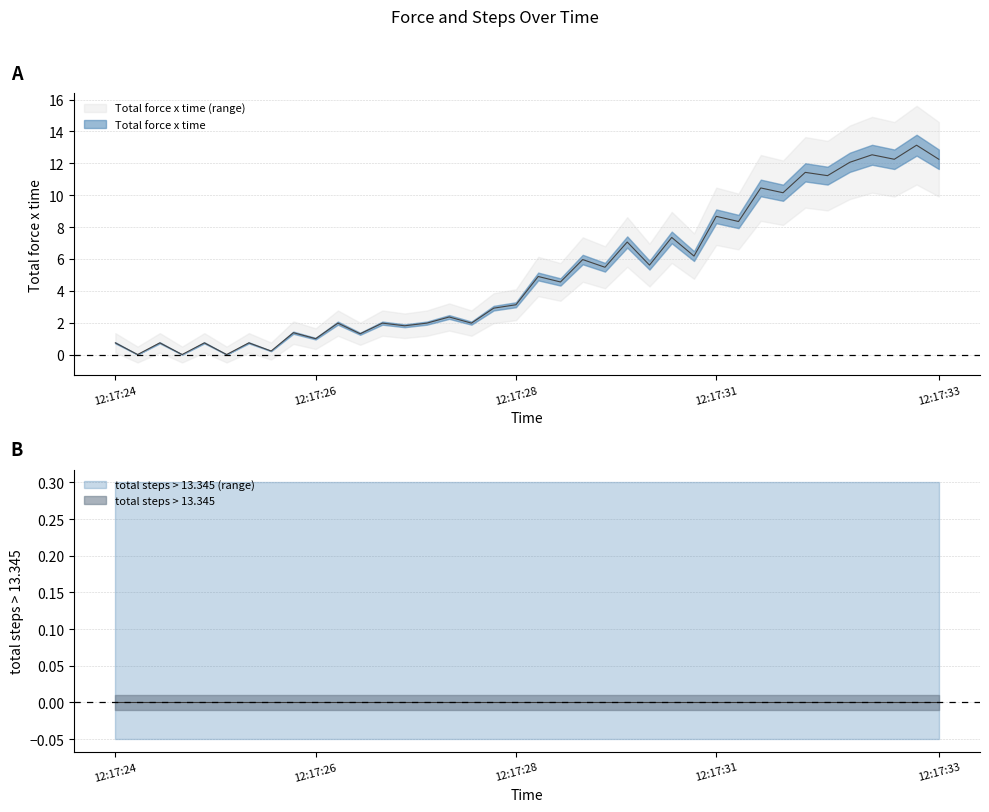

List the labels in order of value, smallest first.

12:17:24, 12:17:24, 12:17:25, 12:17:25, 12:17:24, 12:17:24, 12:17:25, 12:17:25, 12:17:26, 12:17:27, 12:17:26, 12:17:27, 12:17:26, 12:17:27, 12:17:27, 12:17:28, 12:17:28, 12:17:28, 12:17:28, 12:17:29, 12:17:29, 12:17:29, 12:17:30, 12:17:29, 12:17:31, 12:17:30, 12:17:30, 12:17:31, 12:17:31, 12:17:32, 12:17:31, 12:17:32, 12:17:32, 12:17:32, 12:17:33, 12:17:33, 12:17:33, 12:17:33